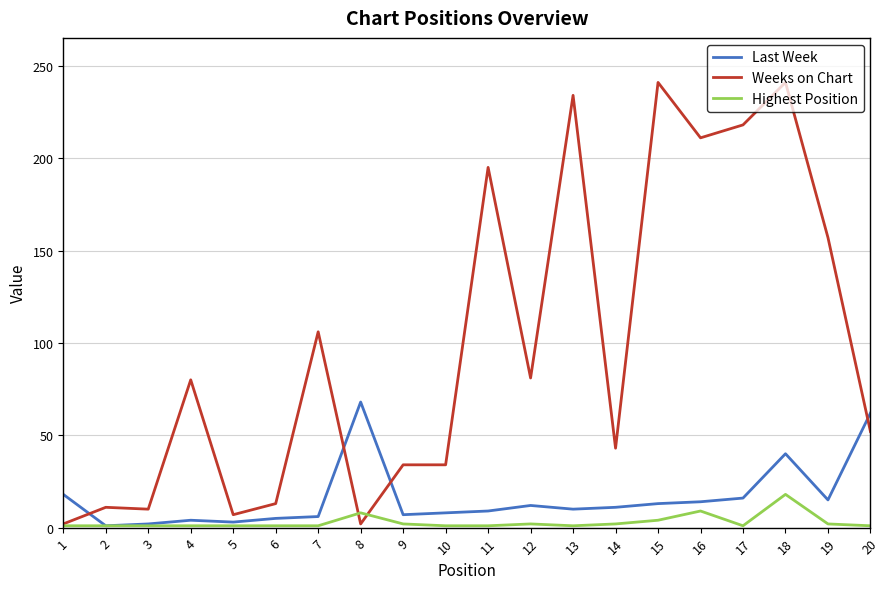

List the series in order of their peak value, highest first.

Weeks on Chart, Last Week, Highest Position